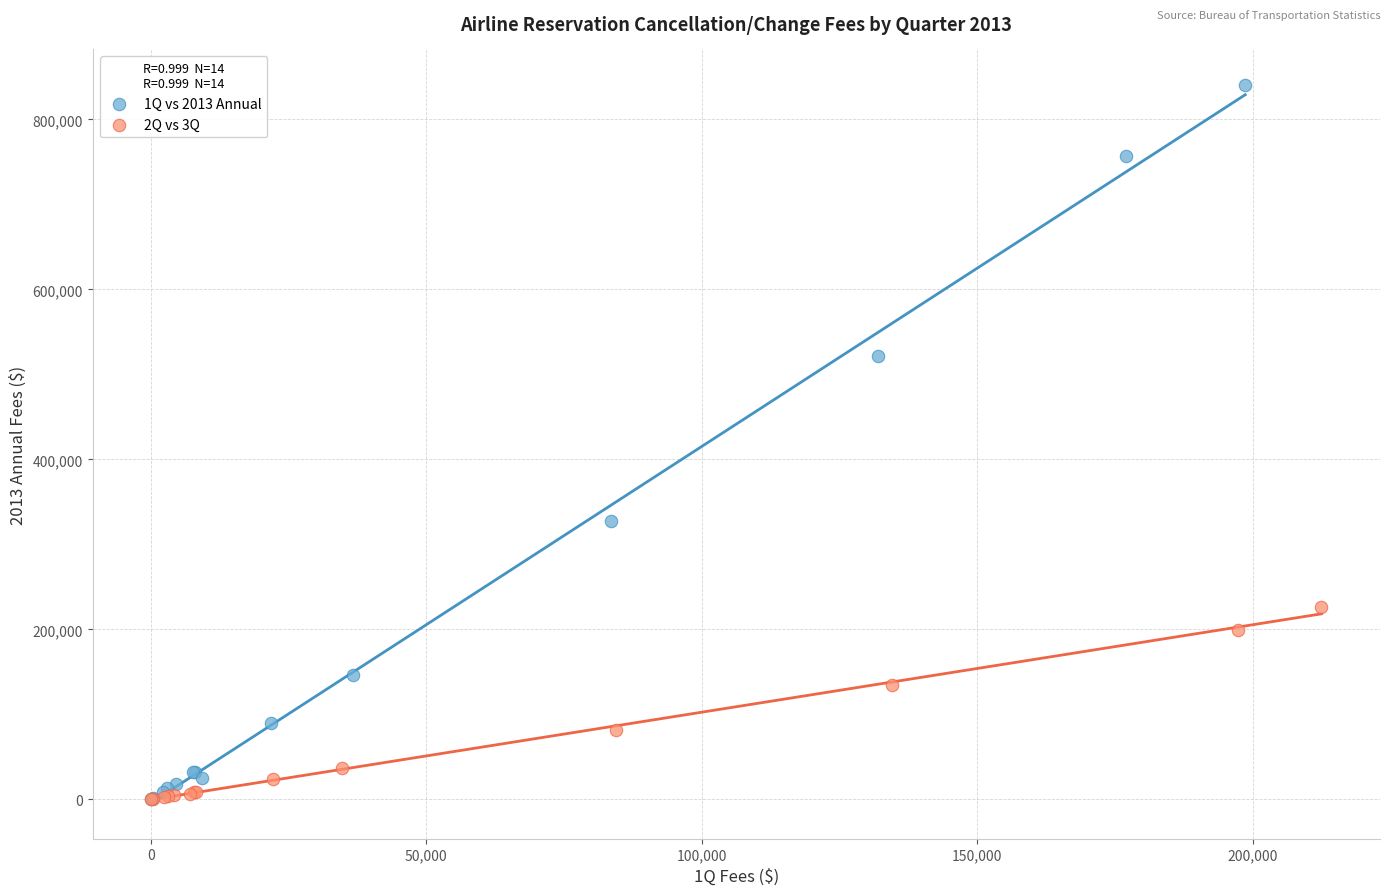

Which series has the largest Y range (max minus min)?

1Q vs 2013 Annual